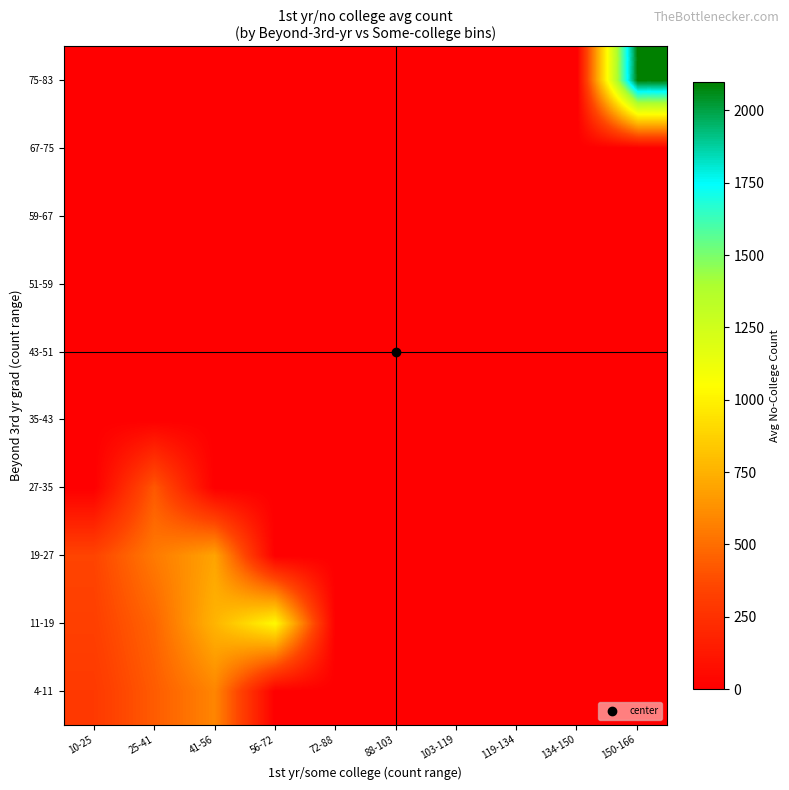

Reading left to right, transcribe all the data shown in this chart.

4-11: 10-25=294.4	25-41=436.0	41-56=588.0	56-72=0.0	72-88=0.0	88-103=0.0	103-119=0.0	119-134=0.0	134-150=0.0	150-166=0.0
11-19: 10-25=324.3	25-41=470.8	41-56=761.0	56-72=1031.0	72-88=0.0	88-103=0.0	103-119=0.0	119-134=0.0	134-150=0.0	150-166=0.0
19-27: 10-25=346.0	25-41=546.5	41-56=697.7	56-72=0.0	72-88=0.0	88-103=0.0	103-119=0.0	119-134=0.0	134-150=0.0	150-166=0.0
27-35: 10-25=0.0	25-41=423.0	41-56=0.0	56-72=0.0	72-88=0.0	88-103=0.0	103-119=0.0	119-134=0.0	134-150=0.0	150-166=0.0
35-43: 10-25=0.0	25-41=0.0	41-56=0.0	56-72=0.0	72-88=0.0	88-103=0.0	103-119=0.0	119-134=0.0	134-150=0.0	150-166=0.0
43-51: 10-25=0.0	25-41=0.0	41-56=0.0	56-72=0.0	72-88=0.0	88-103=0.0	103-119=0.0	119-134=0.0	134-150=0.0	150-166=0.0
51-59: 10-25=0.0	25-41=0.0	41-56=0.0	56-72=0.0	72-88=0.0	88-103=0.0	103-119=0.0	119-134=0.0	134-150=0.0	150-166=0.0
59-67: 10-25=0.0	25-41=0.0	41-56=0.0	56-72=0.0	72-88=0.0	88-103=0.0	103-119=0.0	119-134=0.0	134-150=0.0	150-166=0.0
67-75: 10-25=0.0	25-41=0.0	41-56=0.0	56-72=0.0	72-88=0.0	88-103=0.0	103-119=0.0	119-134=0.0	134-150=0.0	150-166=0.0
75-83: 10-25=0.0	25-41=0.0	41-56=0.0	56-72=0.0	72-88=0.0	88-103=0.0	103-119=0.0	119-134=0.0	134-150=0.0	150-166=2098.0